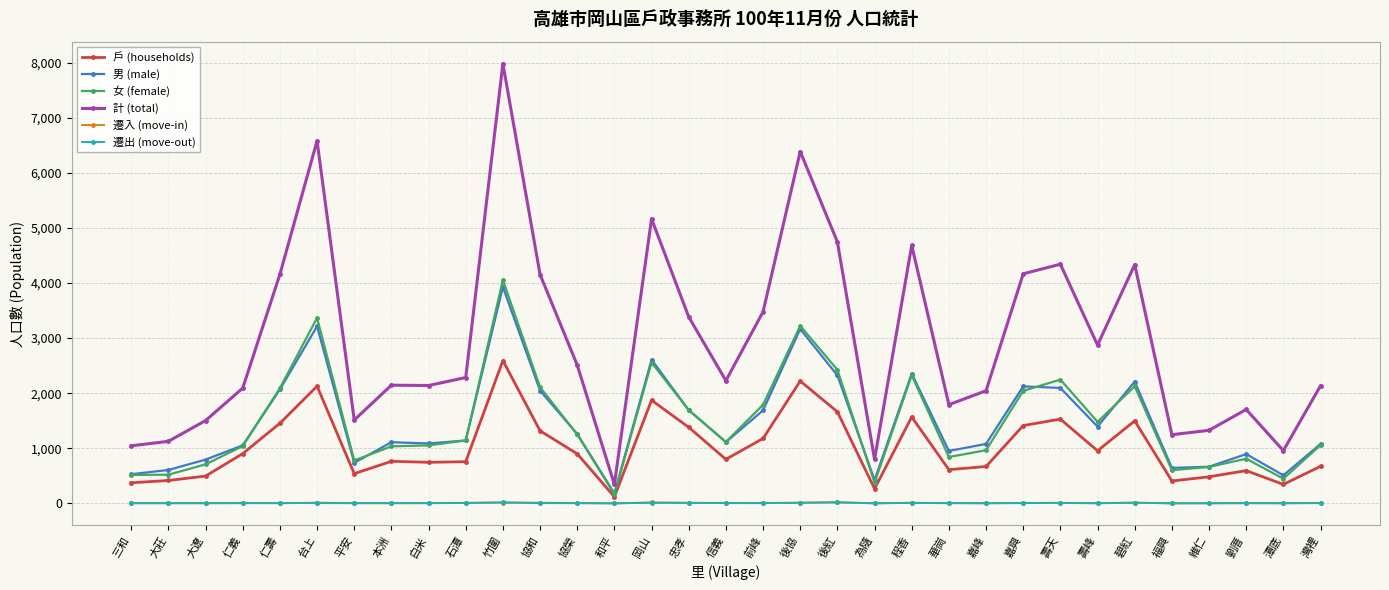

Between 壽峰 and 福興, which series saw the biggest shift?

計 (total)